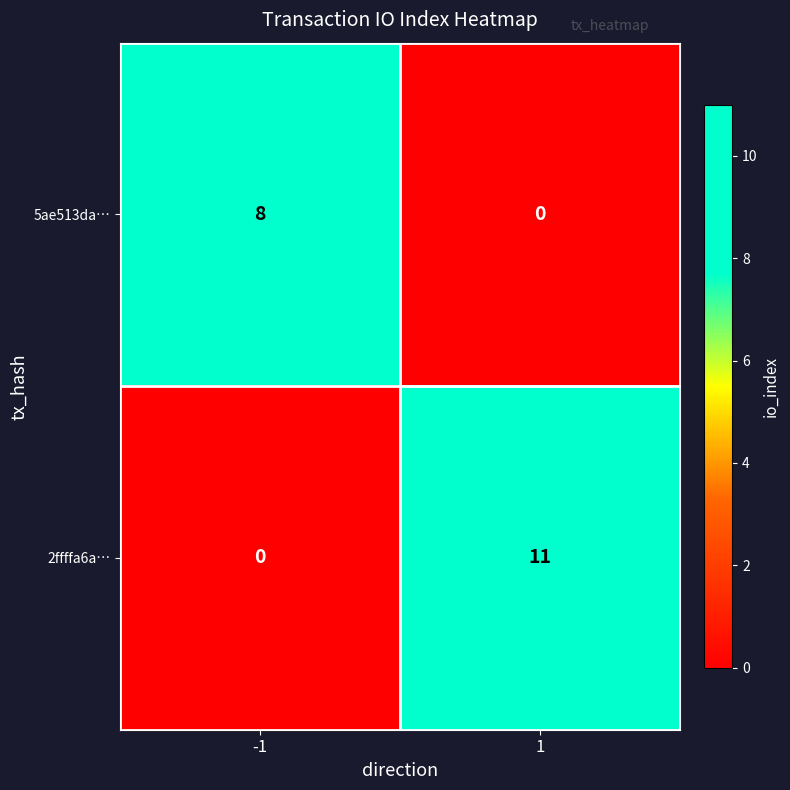

How many distinct data groups are displayed?

2